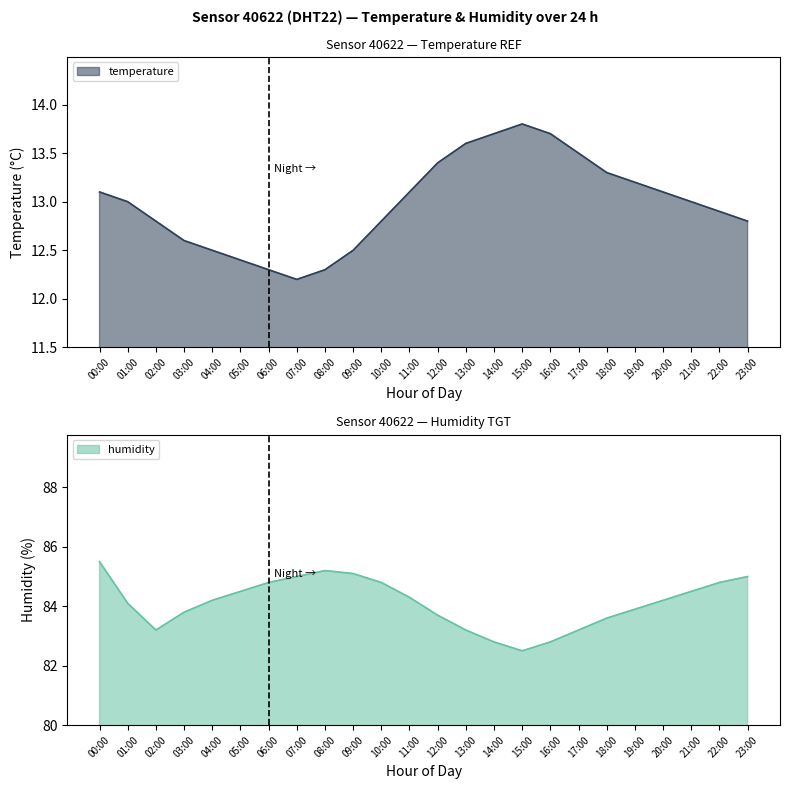

What is the average value of the temperature series?

13.0